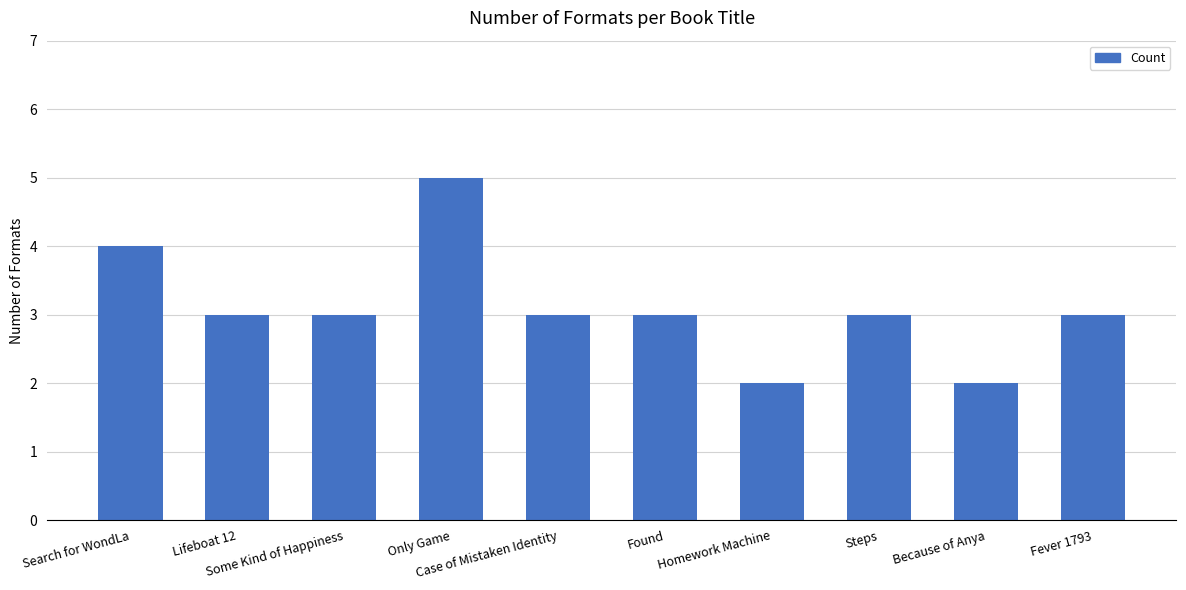

What is the greatest value displayed?

5